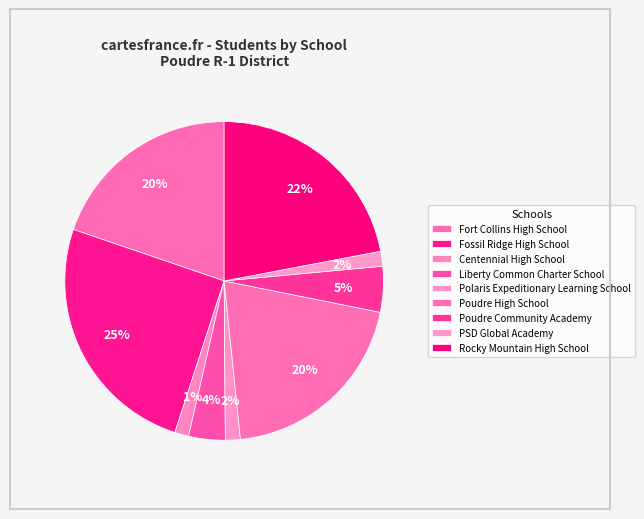

Count the number of slices in the pie.

9